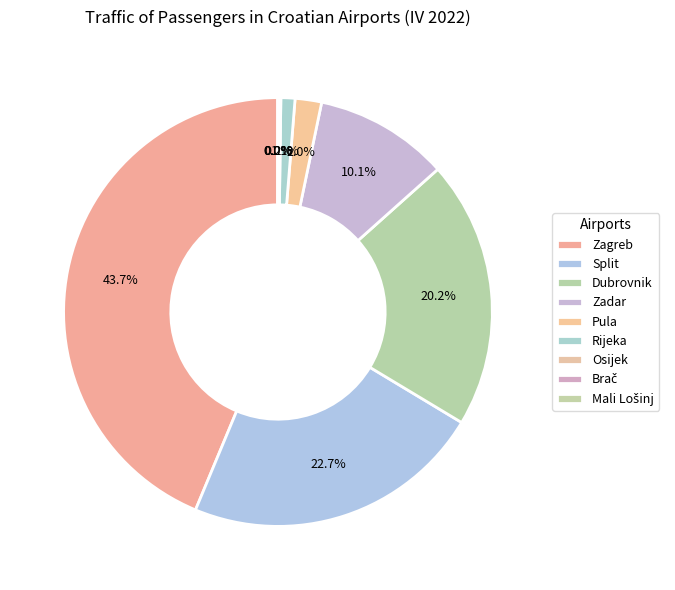

To the nearest percent, what is the combined percentage of Zagreb and Brač?

44%